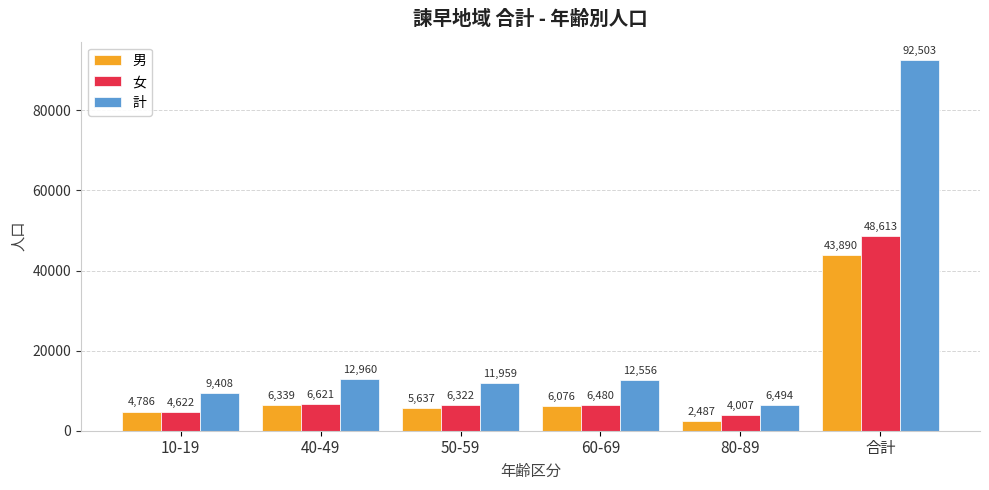

How many series are shown in this chart?

3